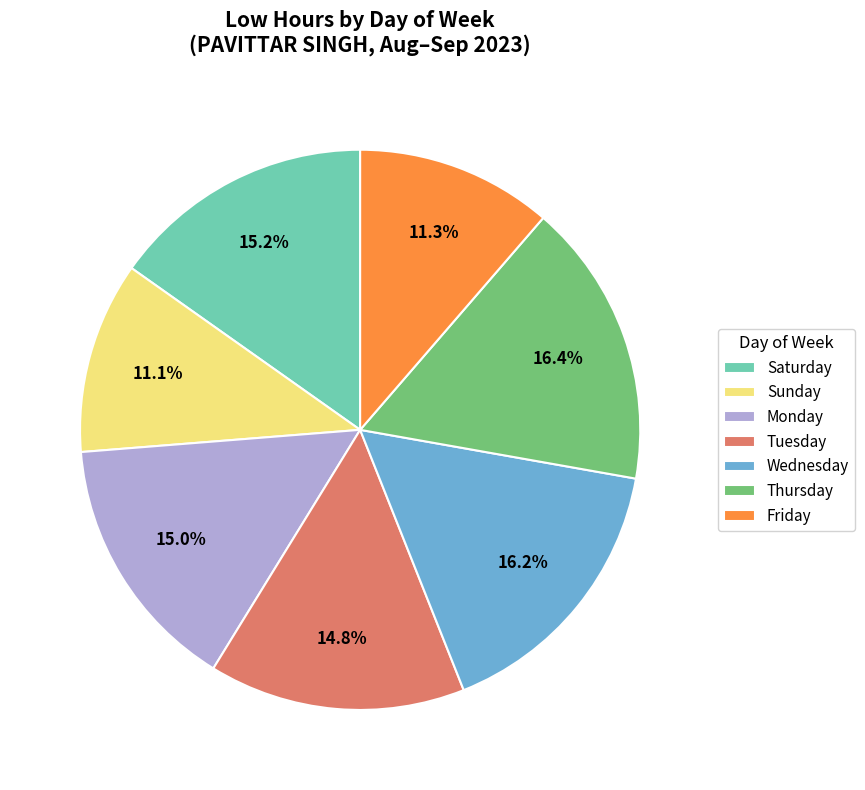

Count the number of slices in the pie.

7